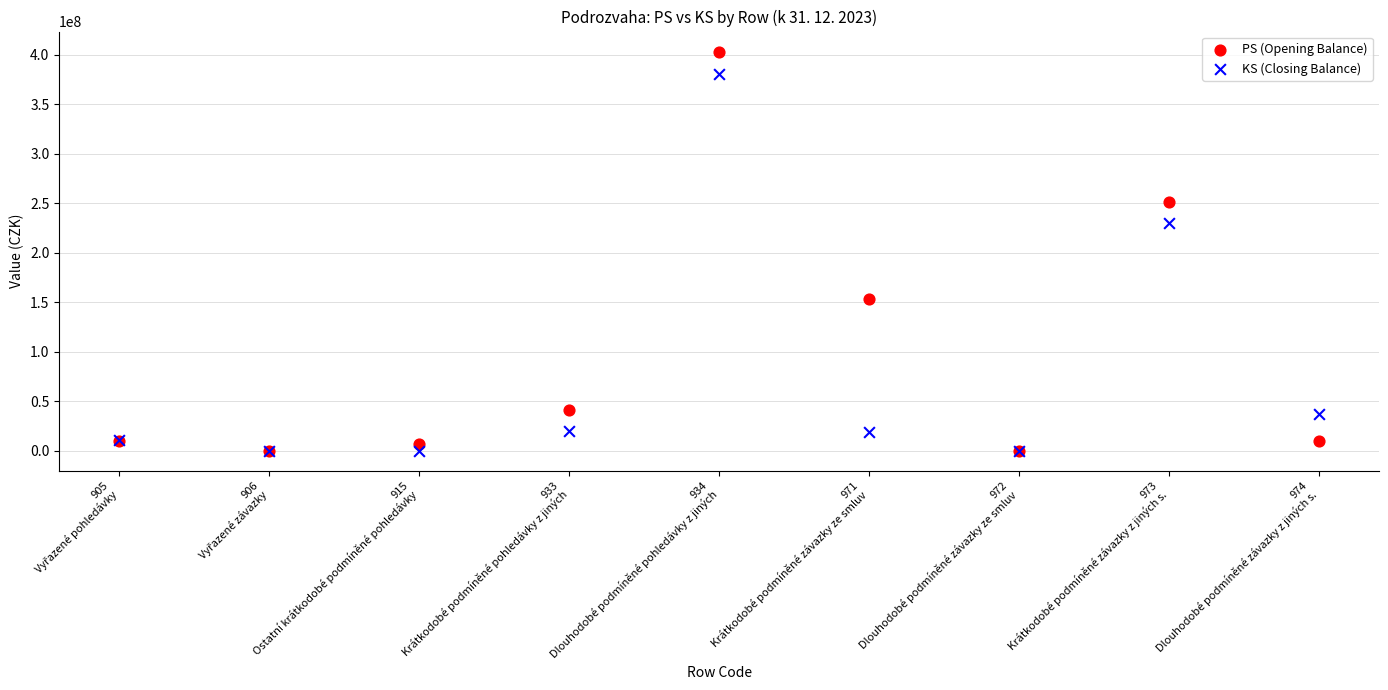

Across all series, what Y value is closest to 201566194?

229846032.4